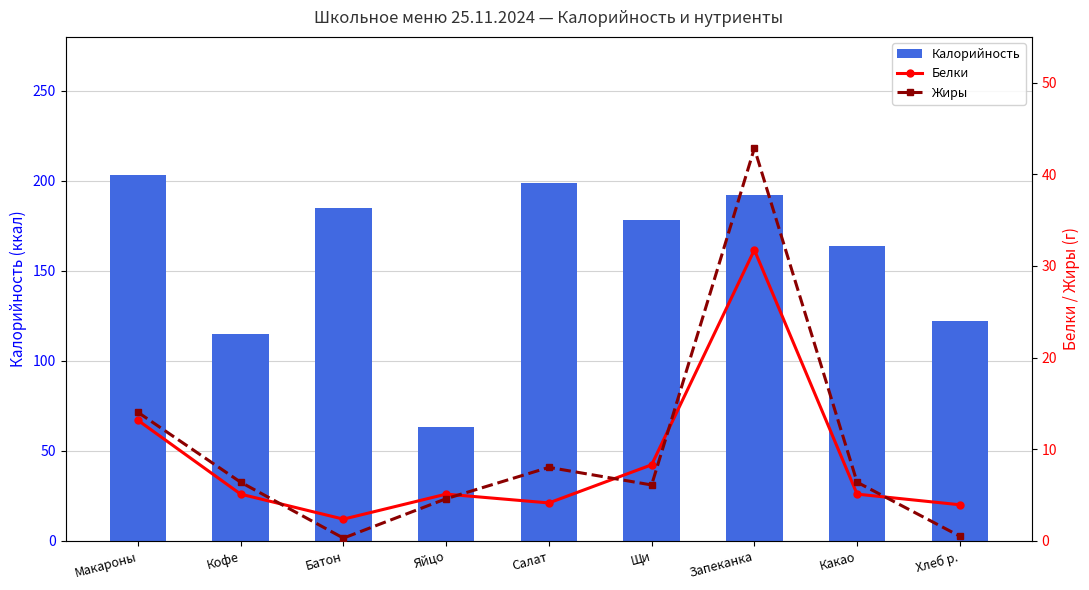

Where is Белки nearest to the value 17?

Макароны